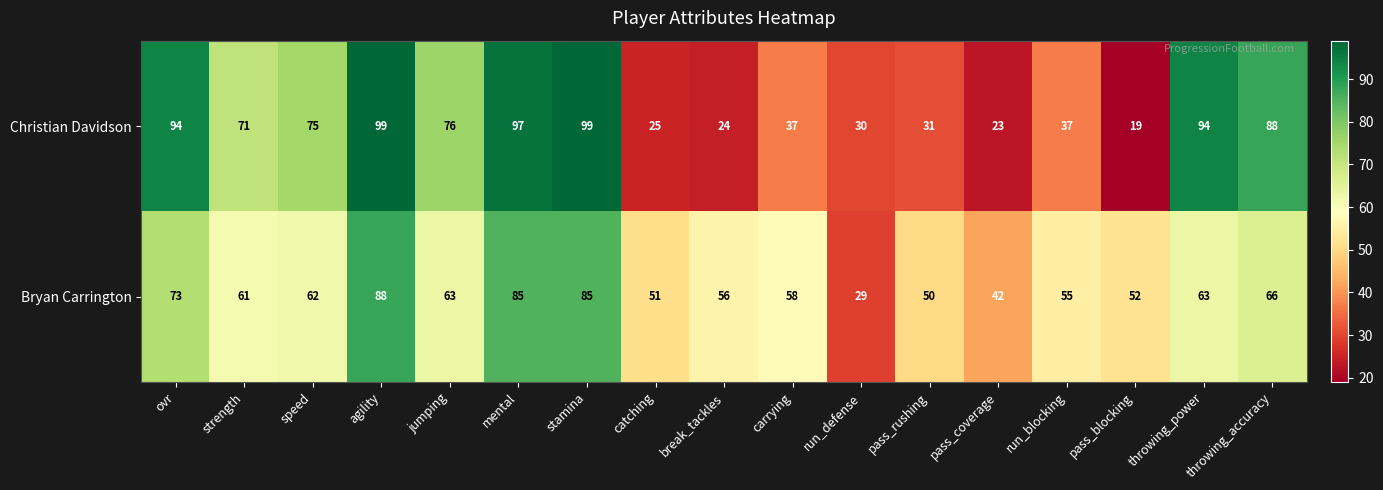

The value of Bryan Carrington at jumping is 32. True or false?

False